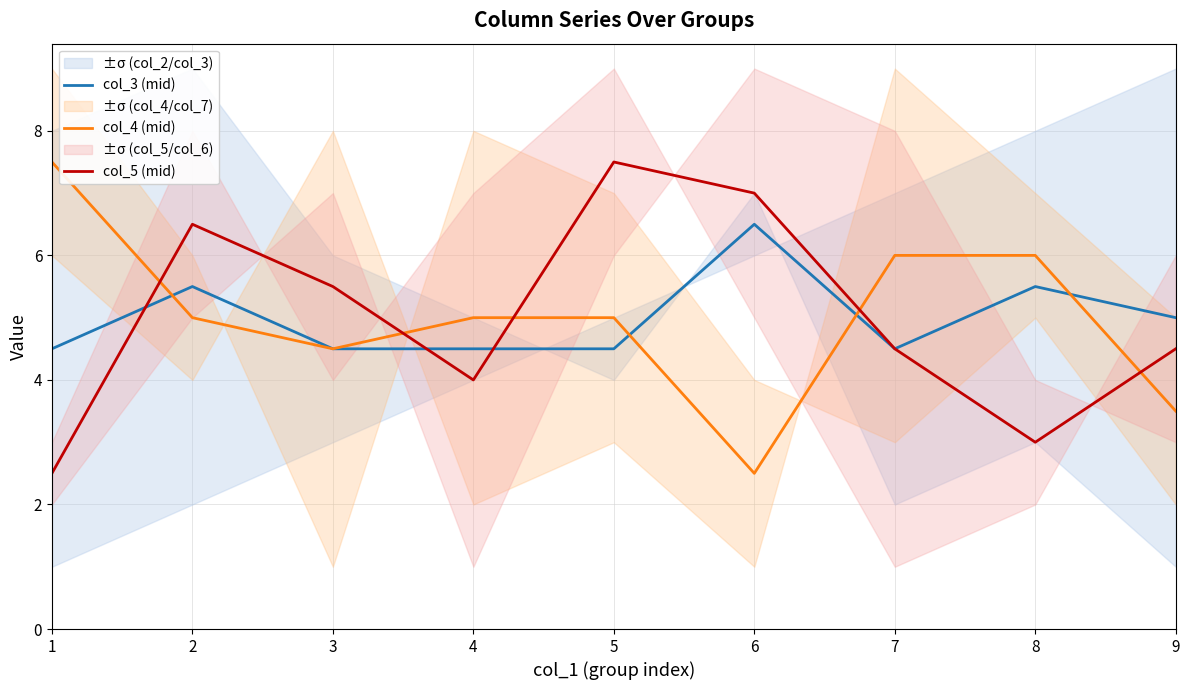

How many interior local valleys does the col_3 (mid) series have?

1